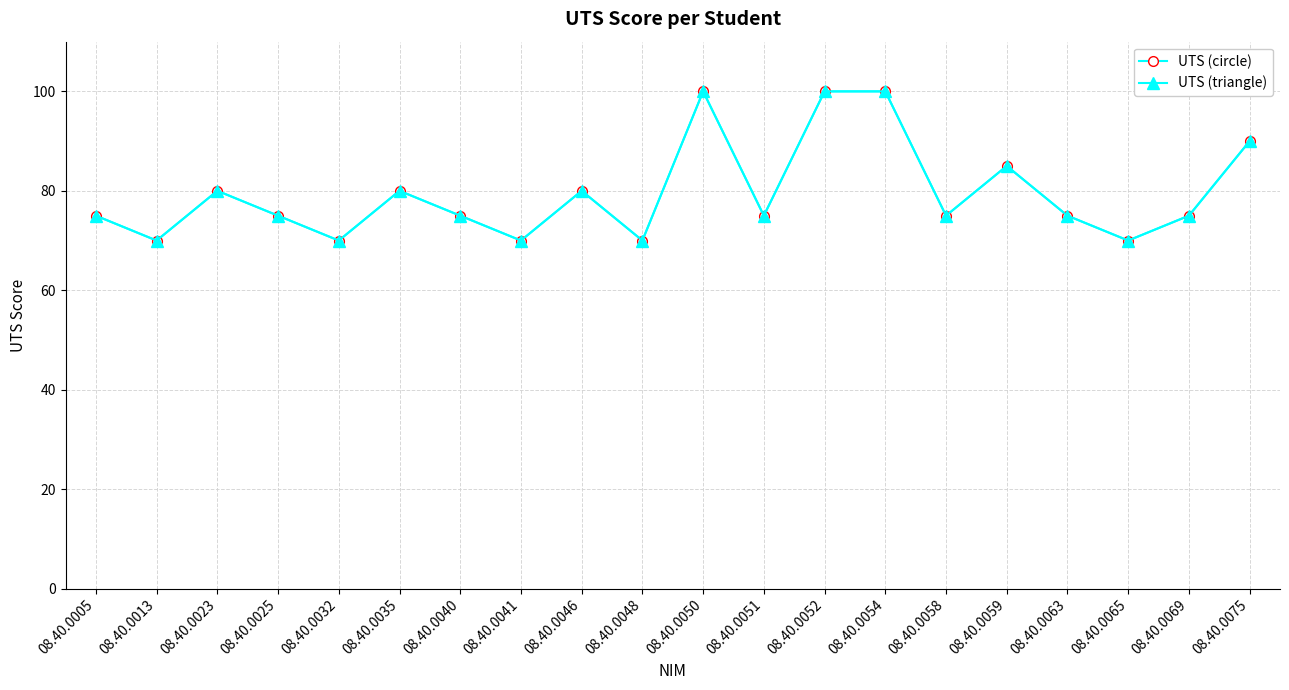

Where is the first local maximum for UTS (triangle)?

08.40.0023